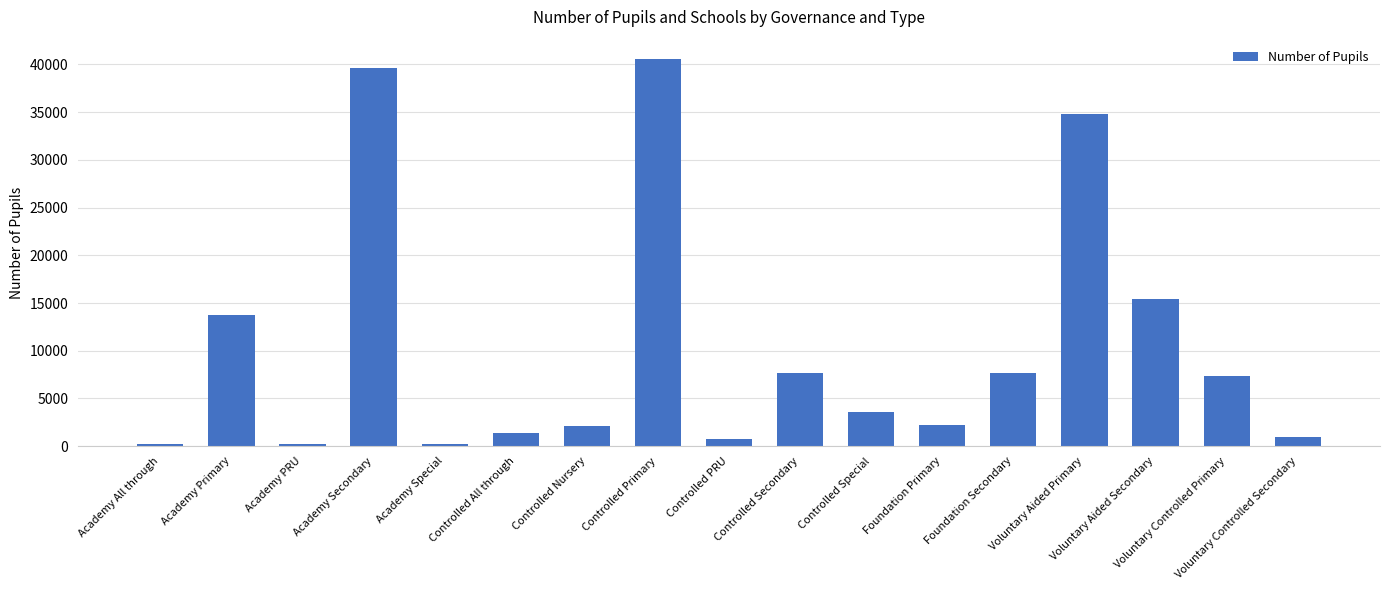

Where is the data nearest to the value 20395?

Voluntary Aided Secondary